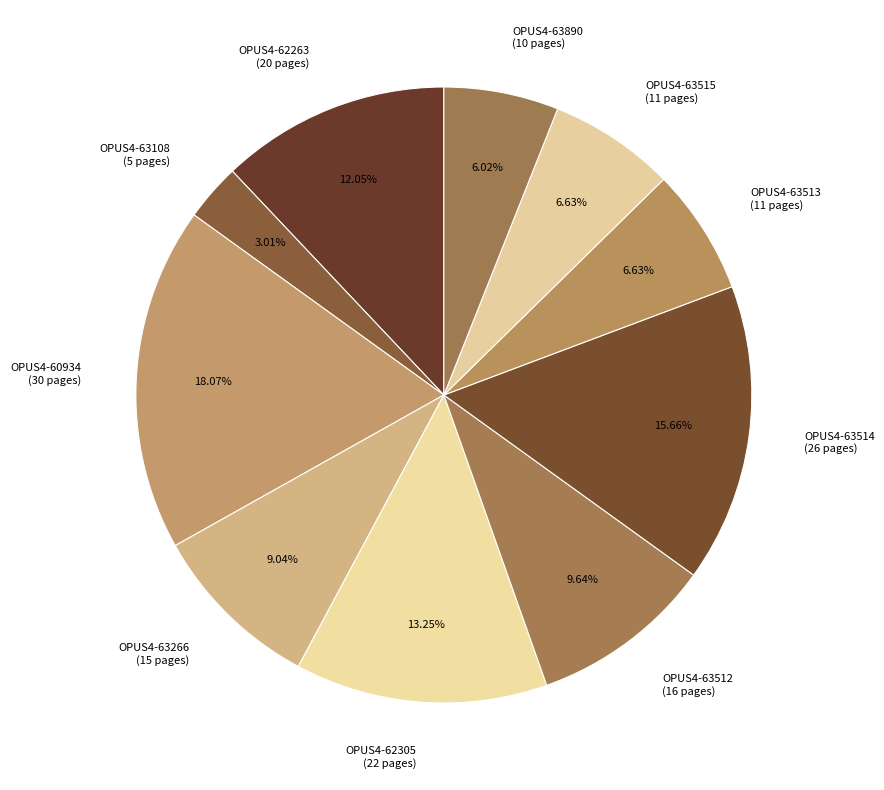

What percentage is the OPUS4-62305 slice, to the nearest percent?

13%